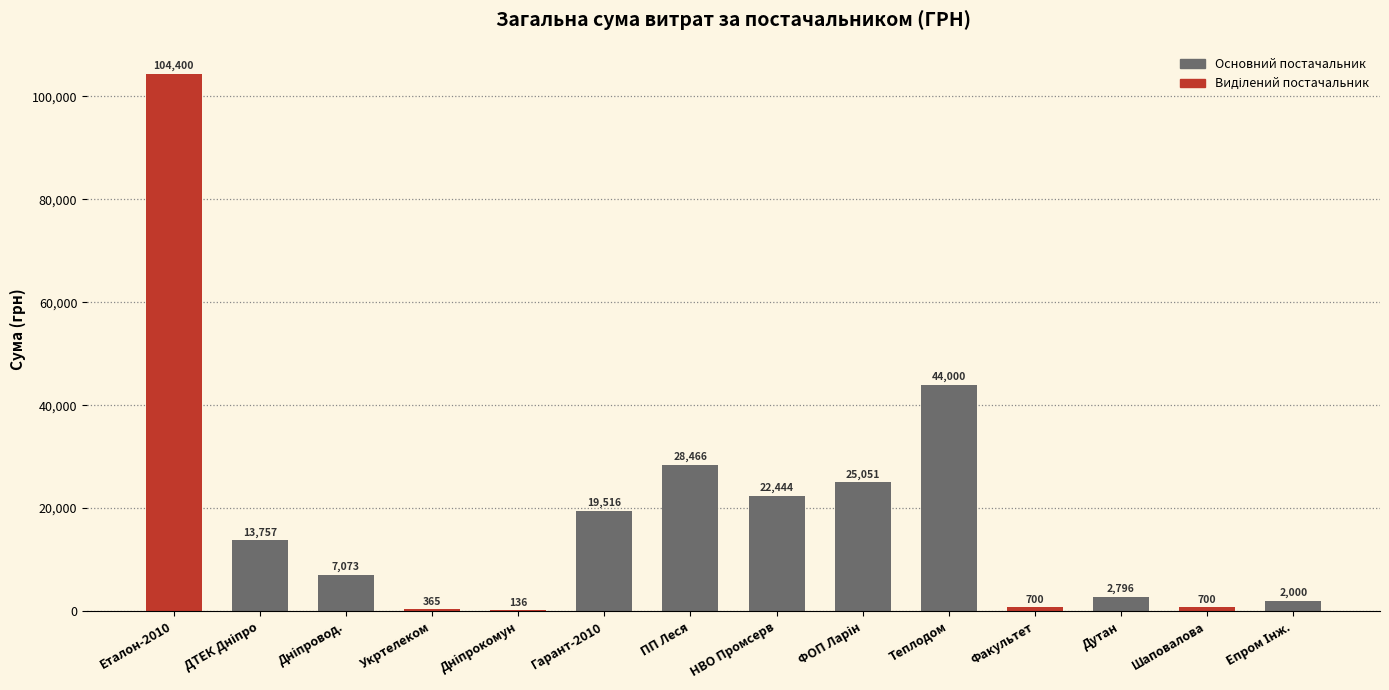

Are the bars grouped side by side (vs. stacked)?

No